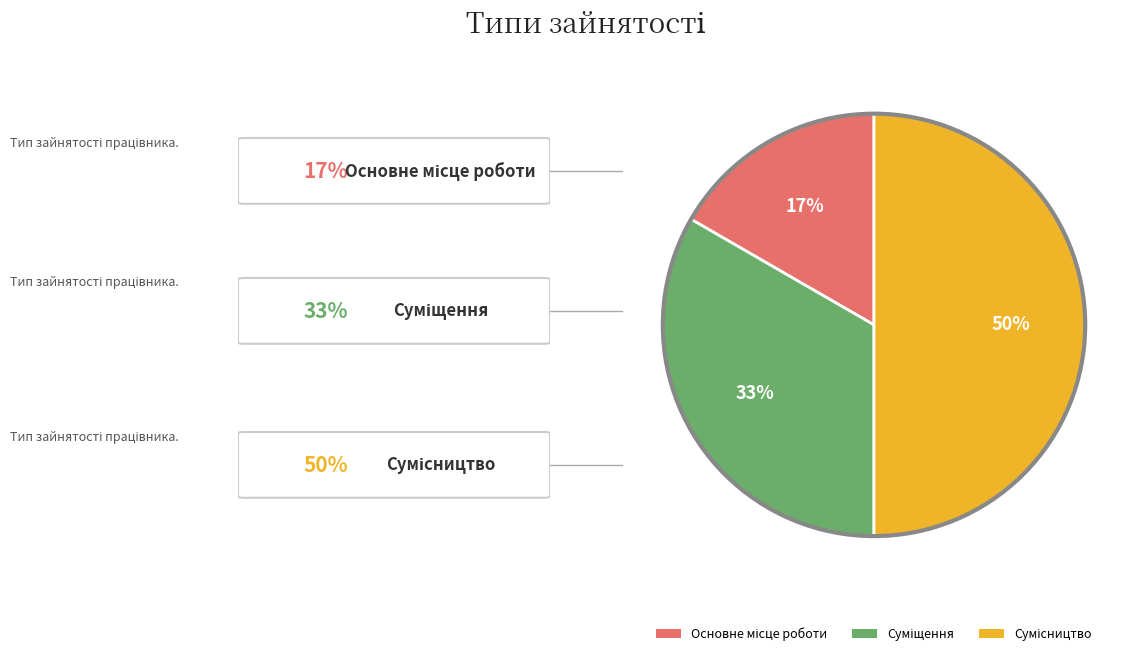

To the nearest percent, what is the difference between the largest and smallest slice percentages?

33%